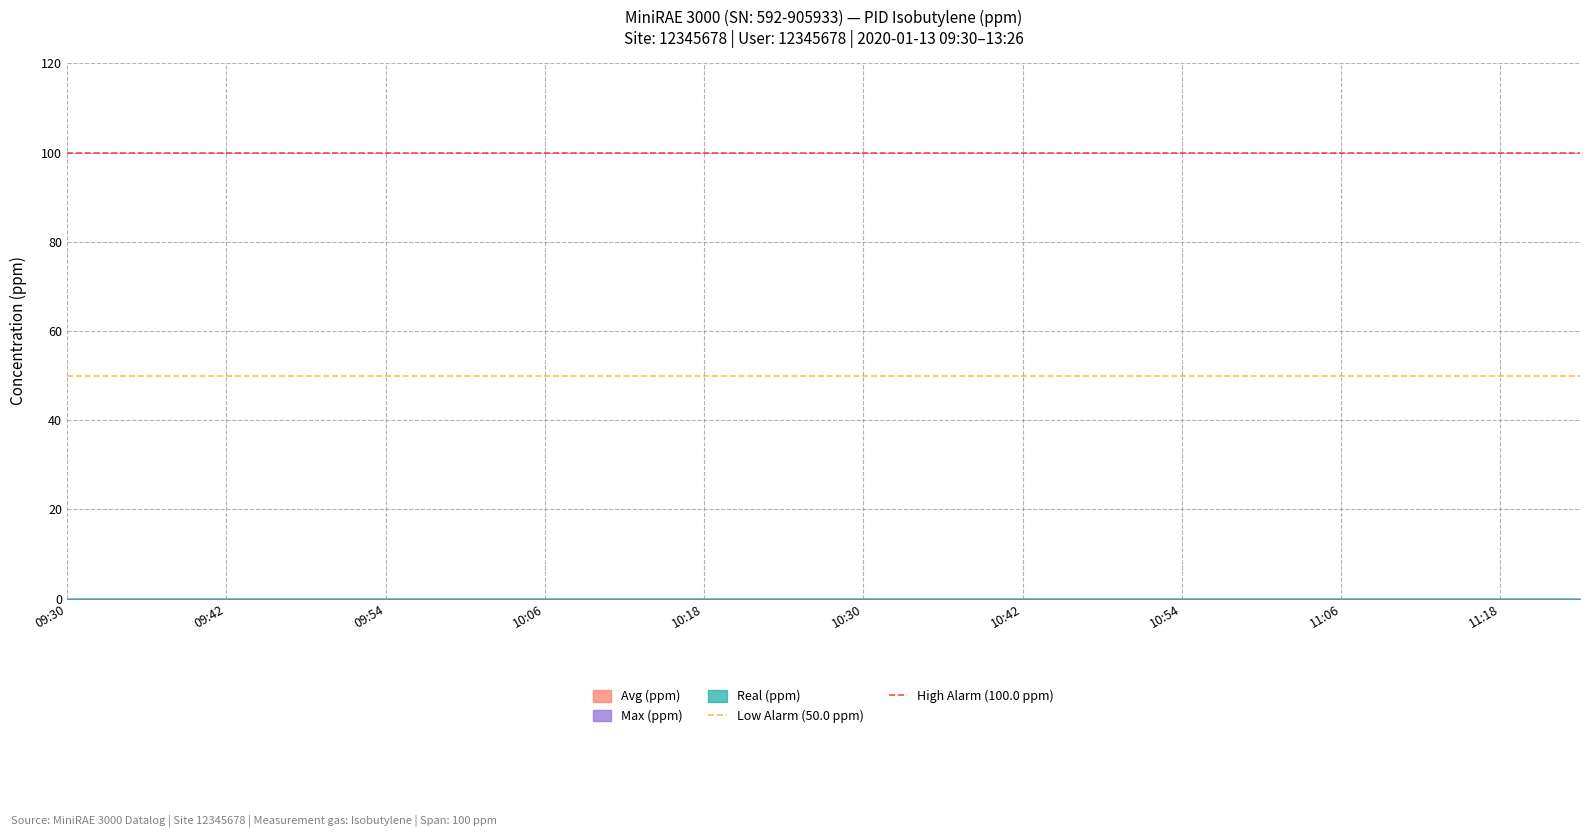

At which label is High Alarm (100.0 ppm) closest to 100?

09:30